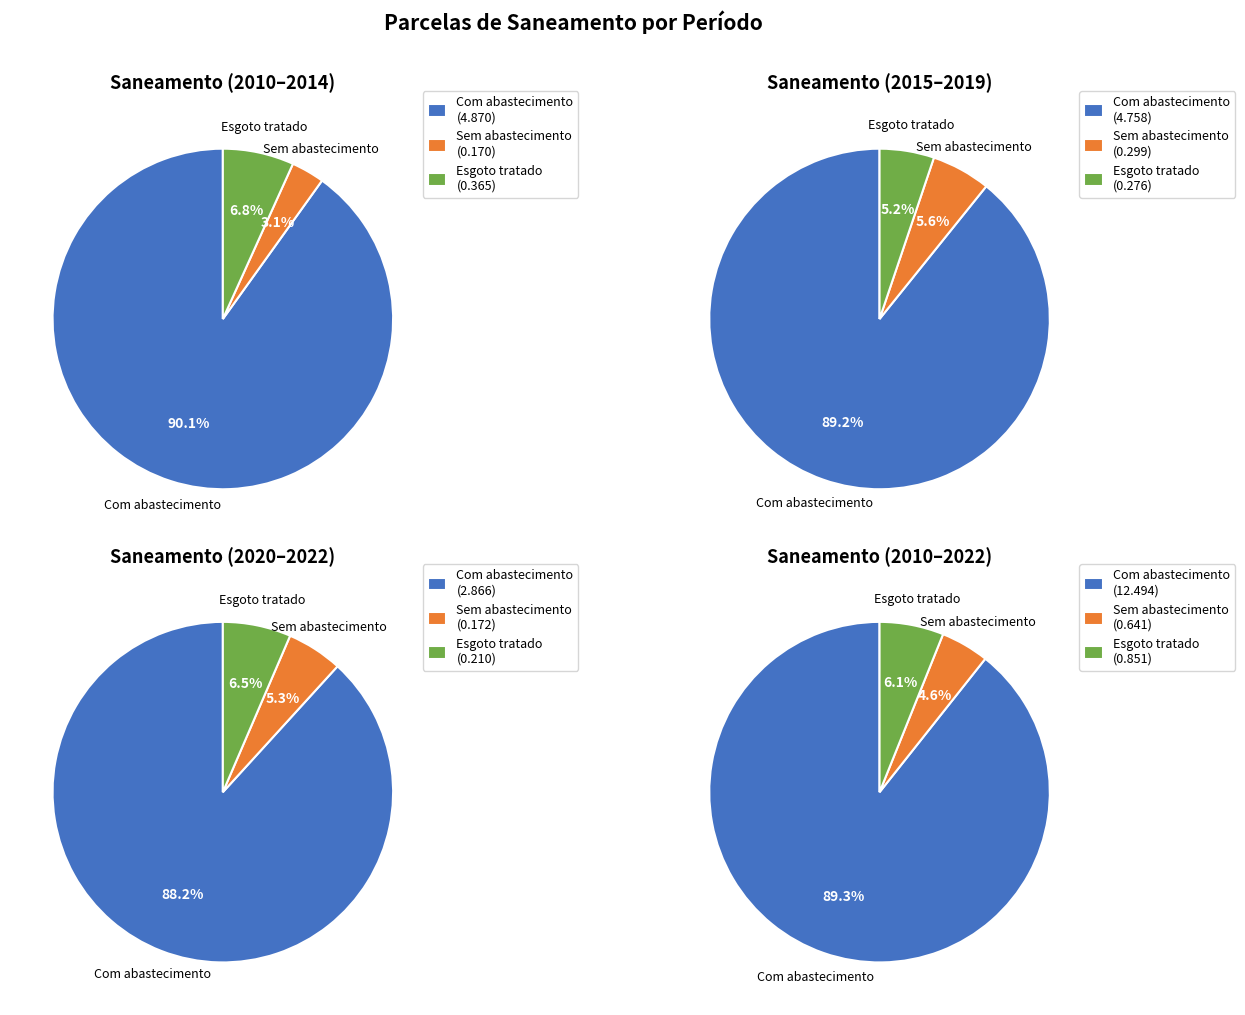

What percentage do 2020 and 2022 together represent?

15.3%